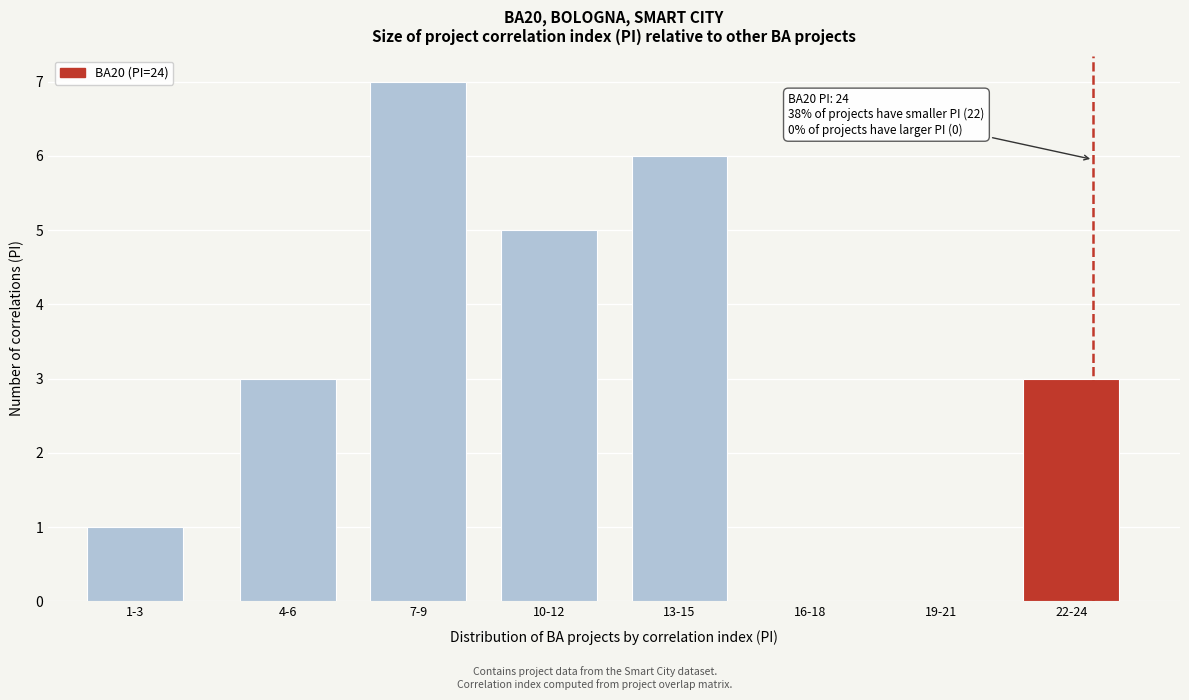

Reading right to left, extract all data points from this chart.

22-24=3	19-21=0	16-18=0	13-15=6	10-12=5	7-9=7	4-6=3	1-3=1